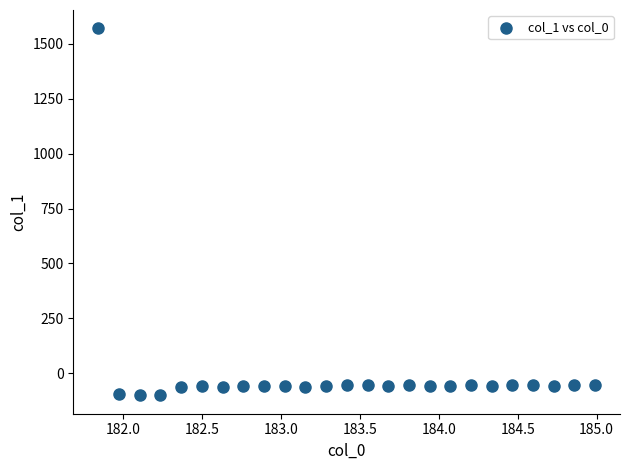

What is the range of Y values (max minus min)?

1670.5